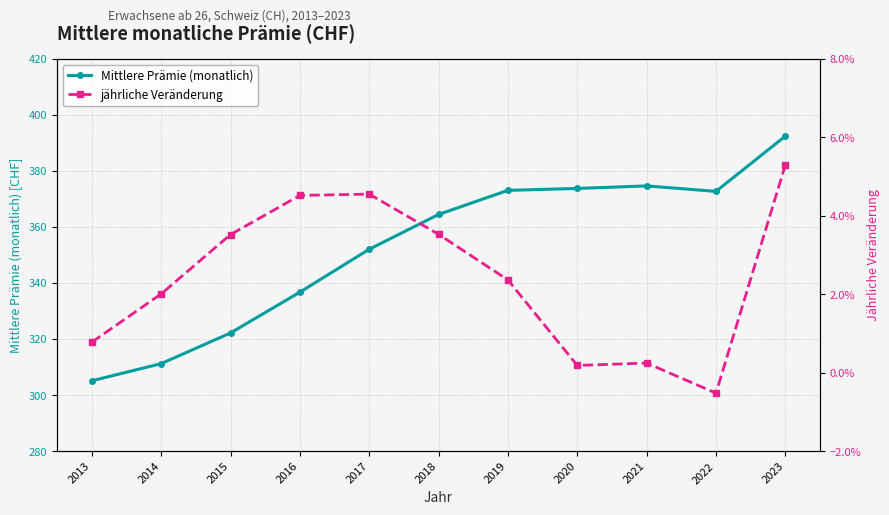

True or false: jährliche Veränderung and Mittlere Prämie (monatlich) cross at least once.

False